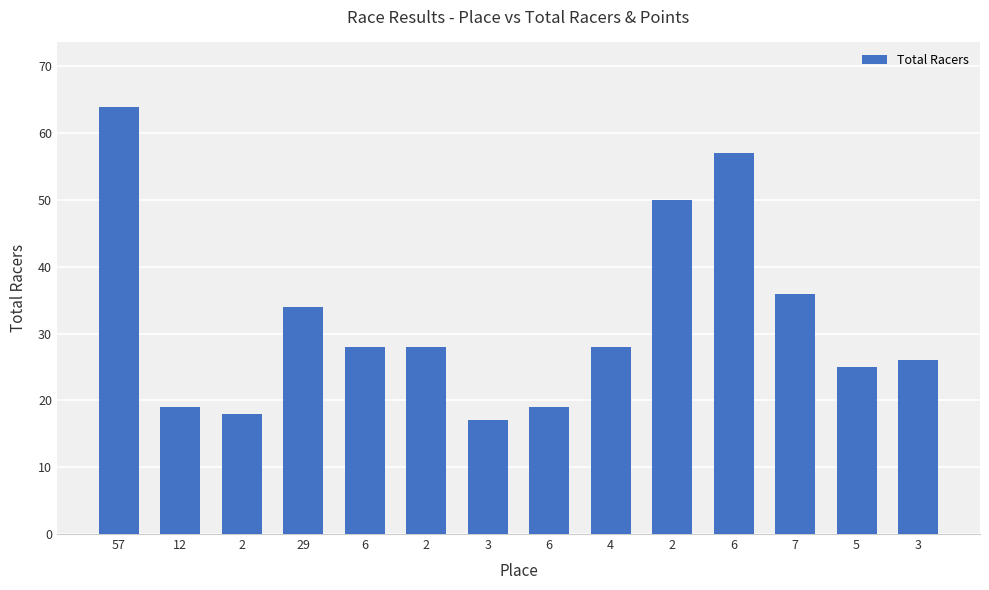

What is the ratio of the value at 6 to the value at 4?

2.0